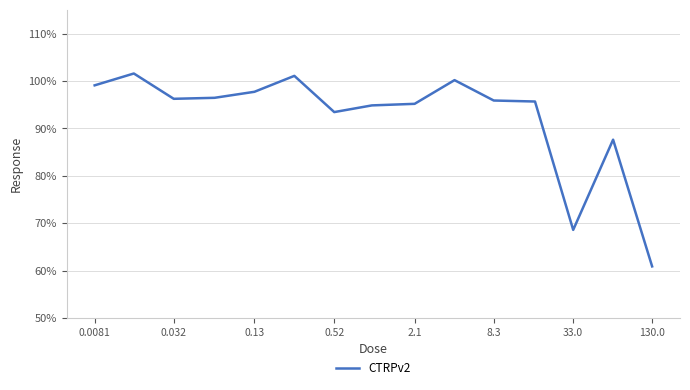

What is the minimum value shown in the chart?

60.9